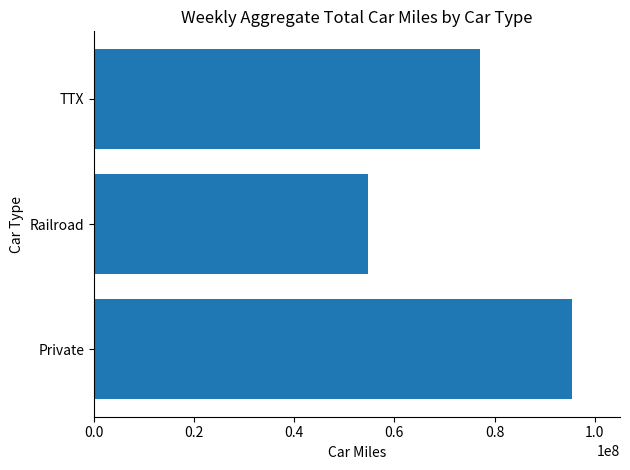

List the labels in order of value, largest first.

Private, TTX, Railroad